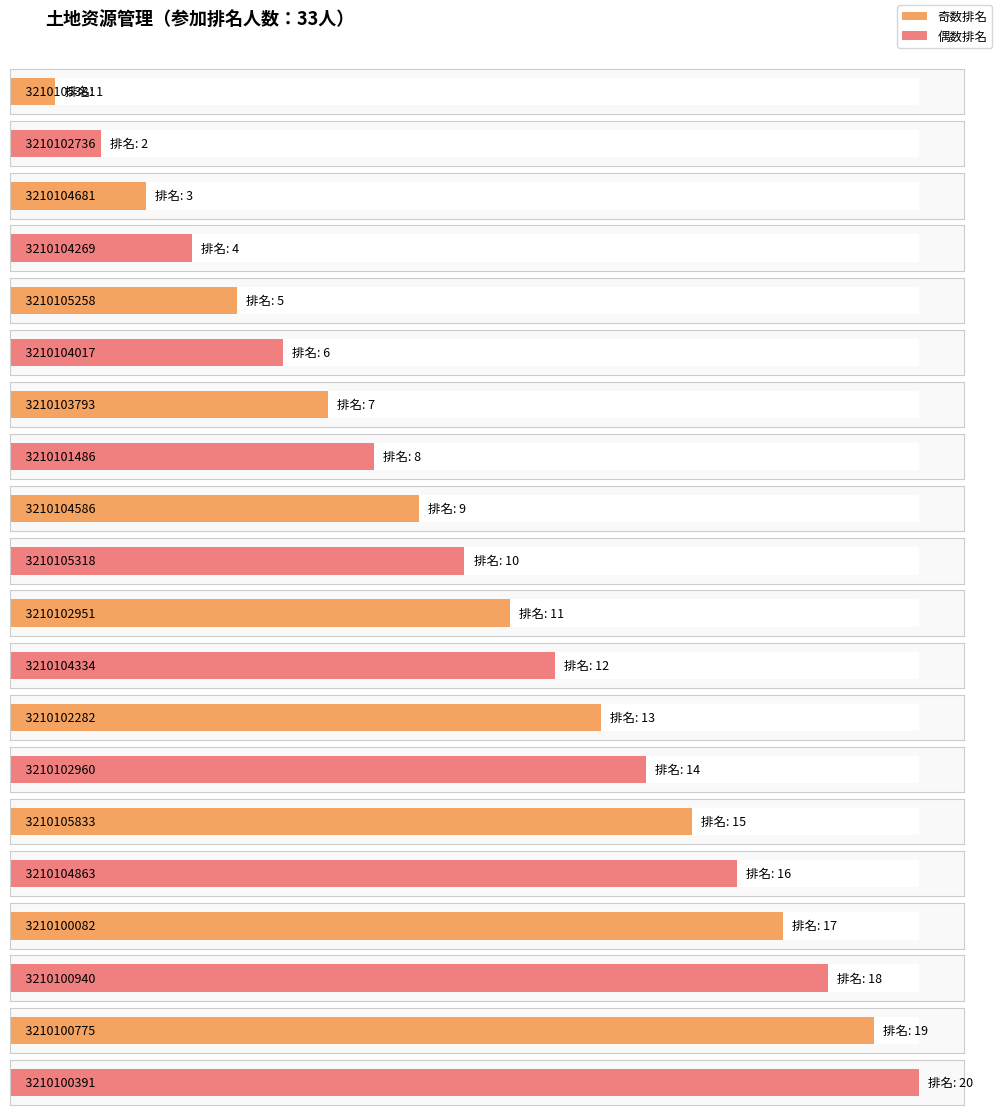

What is the sum of all values?

210